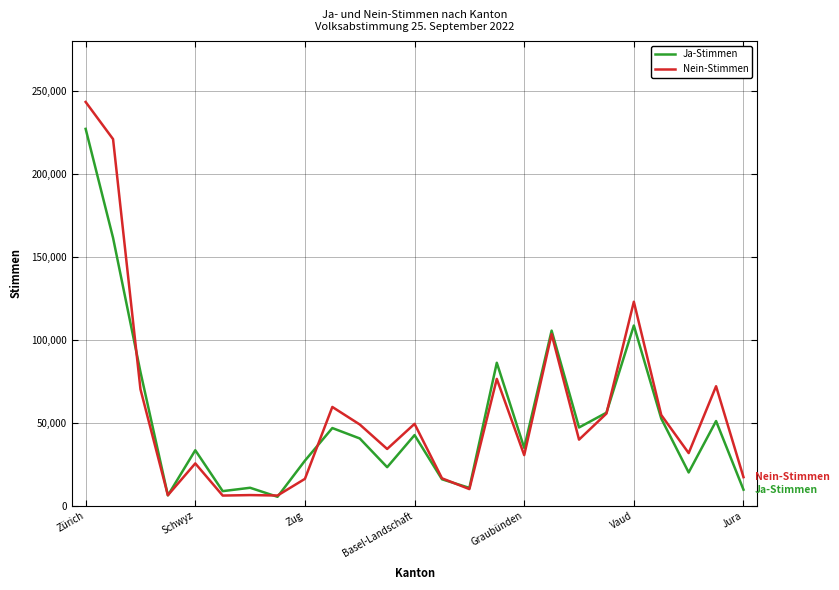

What is the maximum value for Ja-Stimmen?

226929